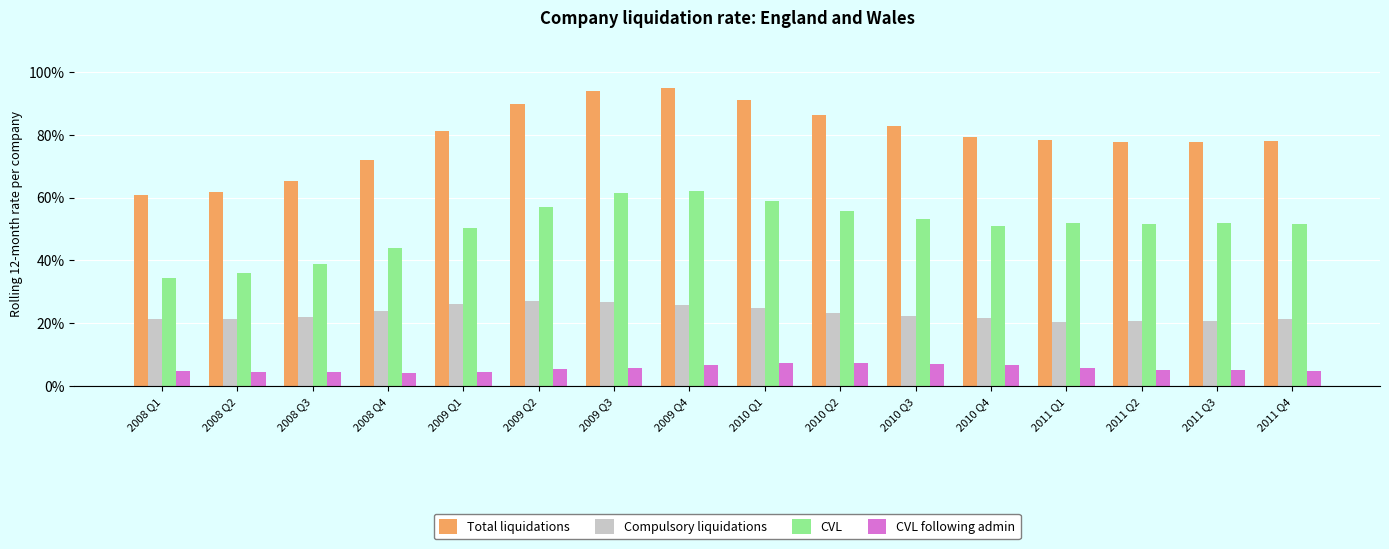

What is the highest value of the CVL following admin series?

0.1